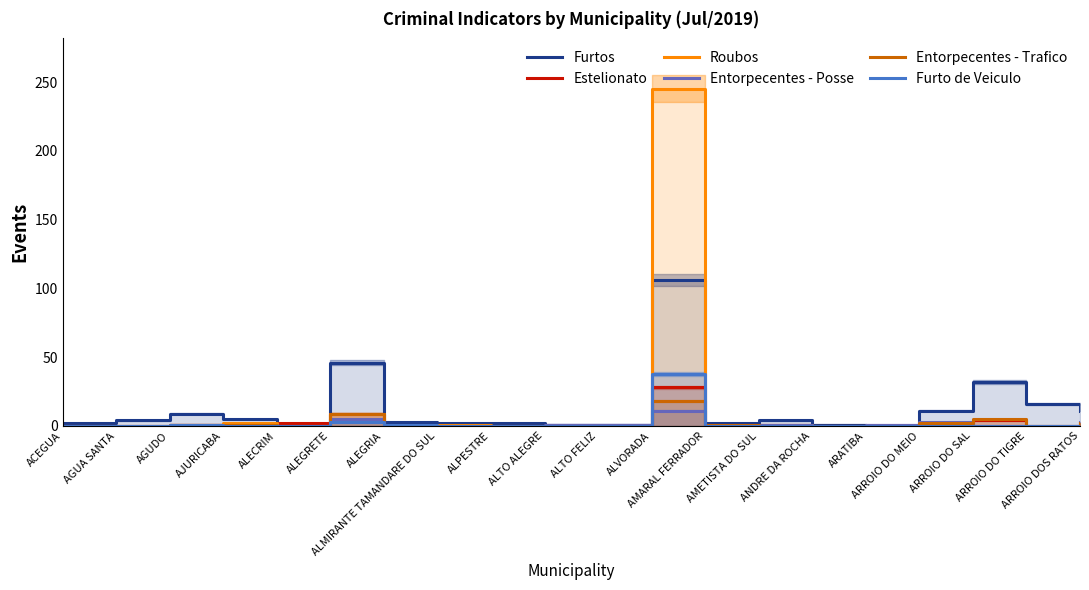

True or false: Entorpecentes - Posse and Entorpecentes - Trafico cross at least once.

True